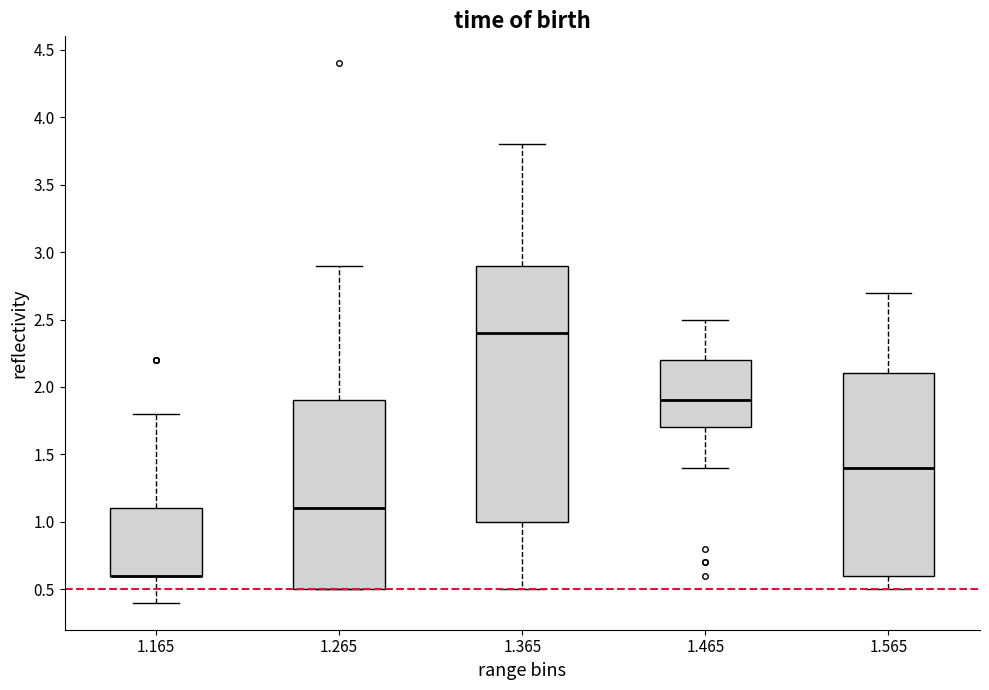

Where does the upper whisker of the box at x = 1.165 end on the y-axis? The values are not printed on the chart, so give them approximately, as read against the axis.

1.8